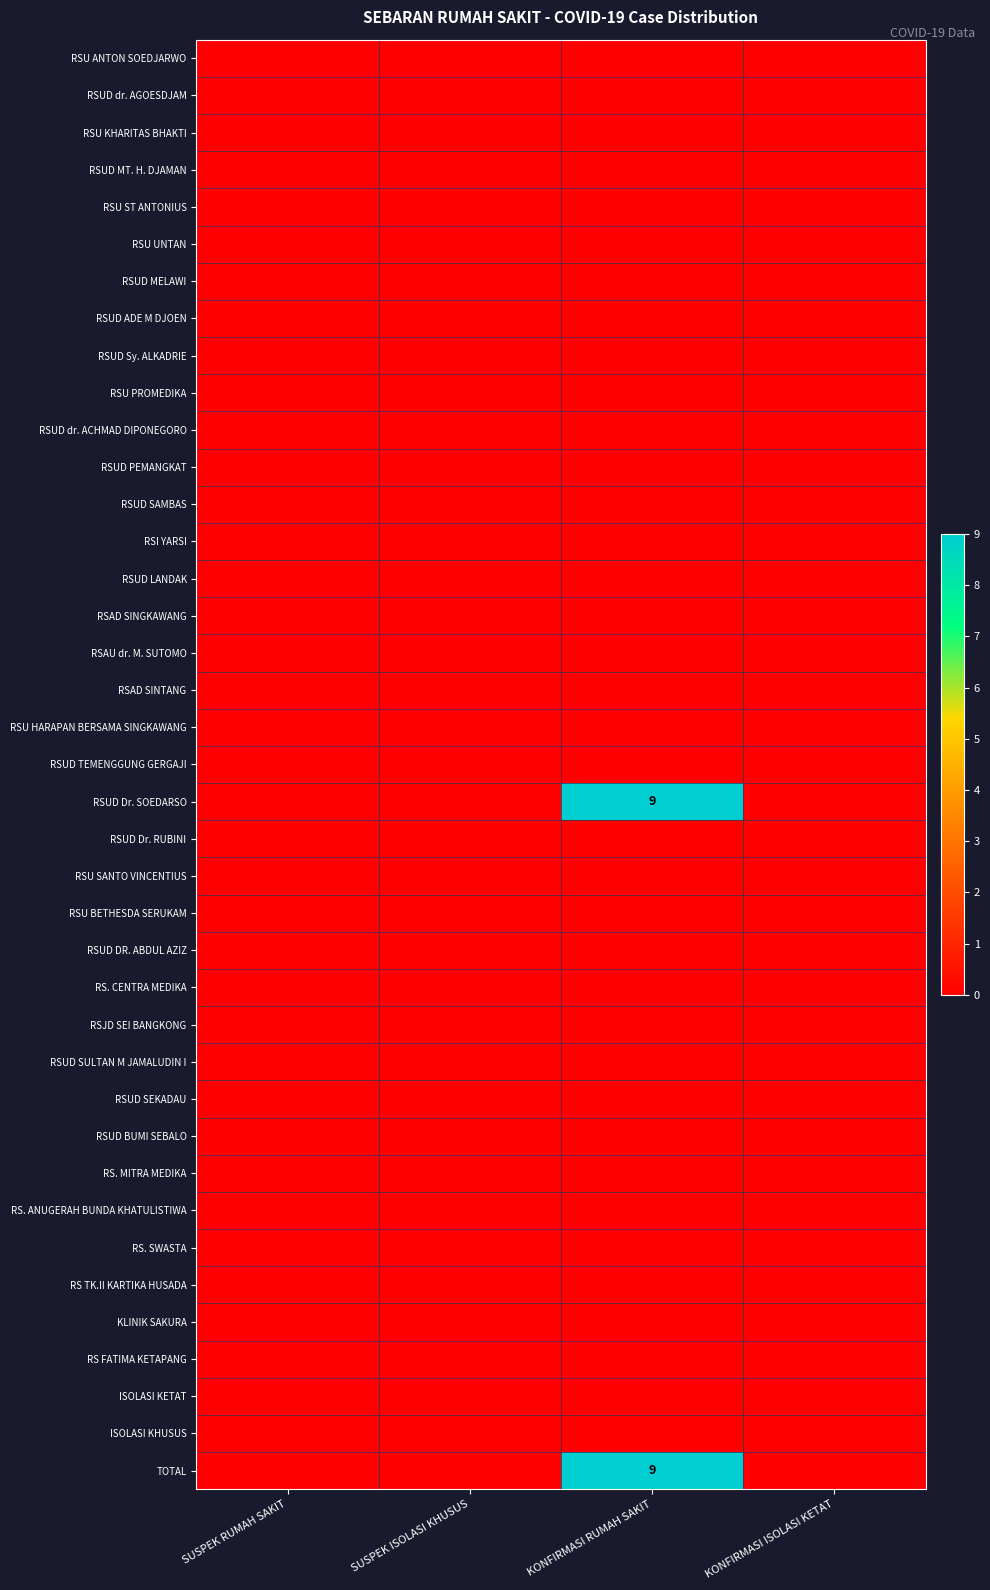

Is the value of RSUD Dr. SOEDARSO at KONFIRMASI RUMAH SAKIT greater than the value of RSU HARAPAN BERSAMA SINGKAWANG at SUSPEK ISOLASI KHUSUS?

Yes